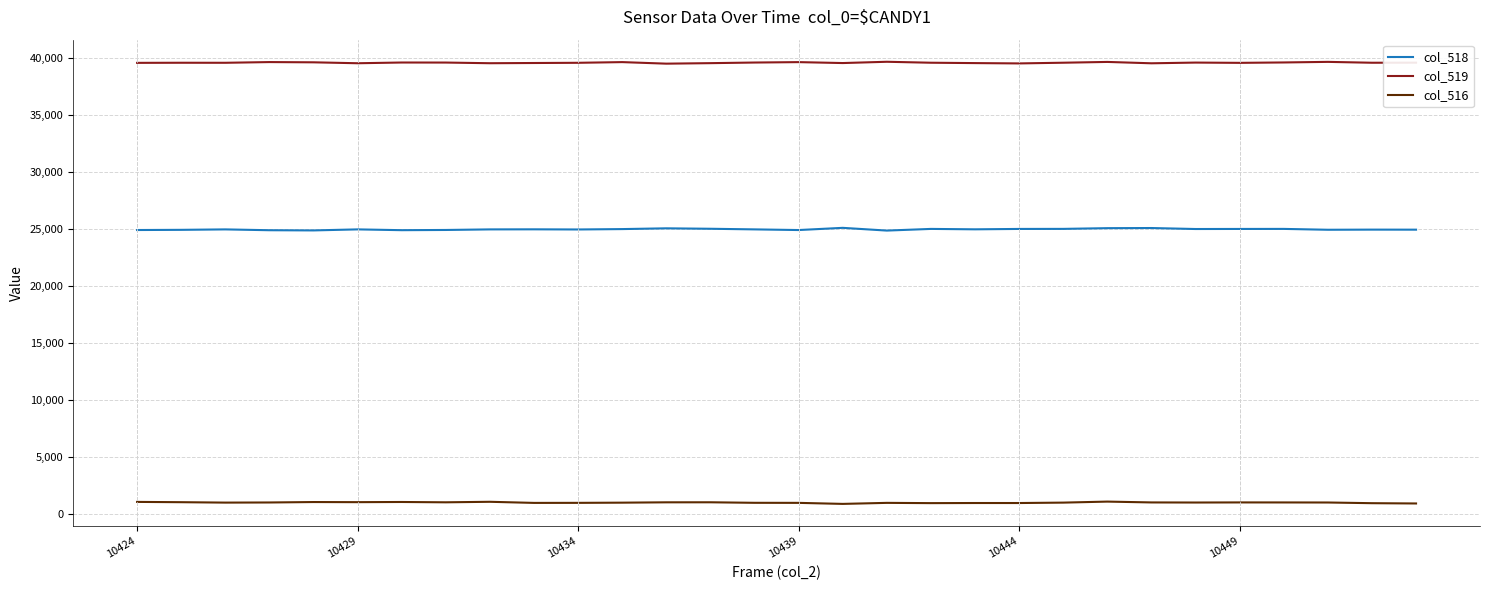

What is the greatest value displayed?

39660